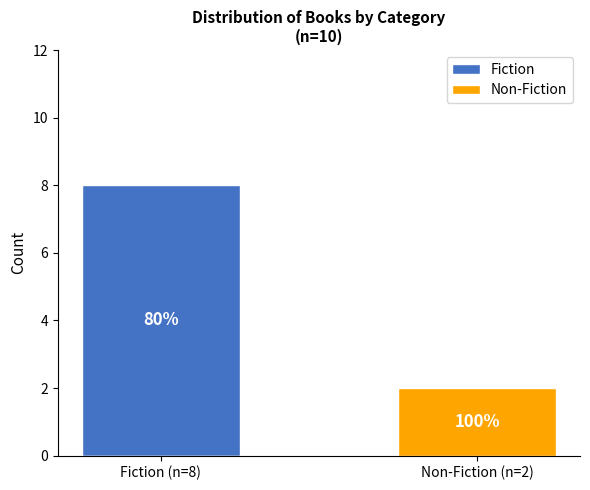

What position from the right is Fiction (n=8)?

2